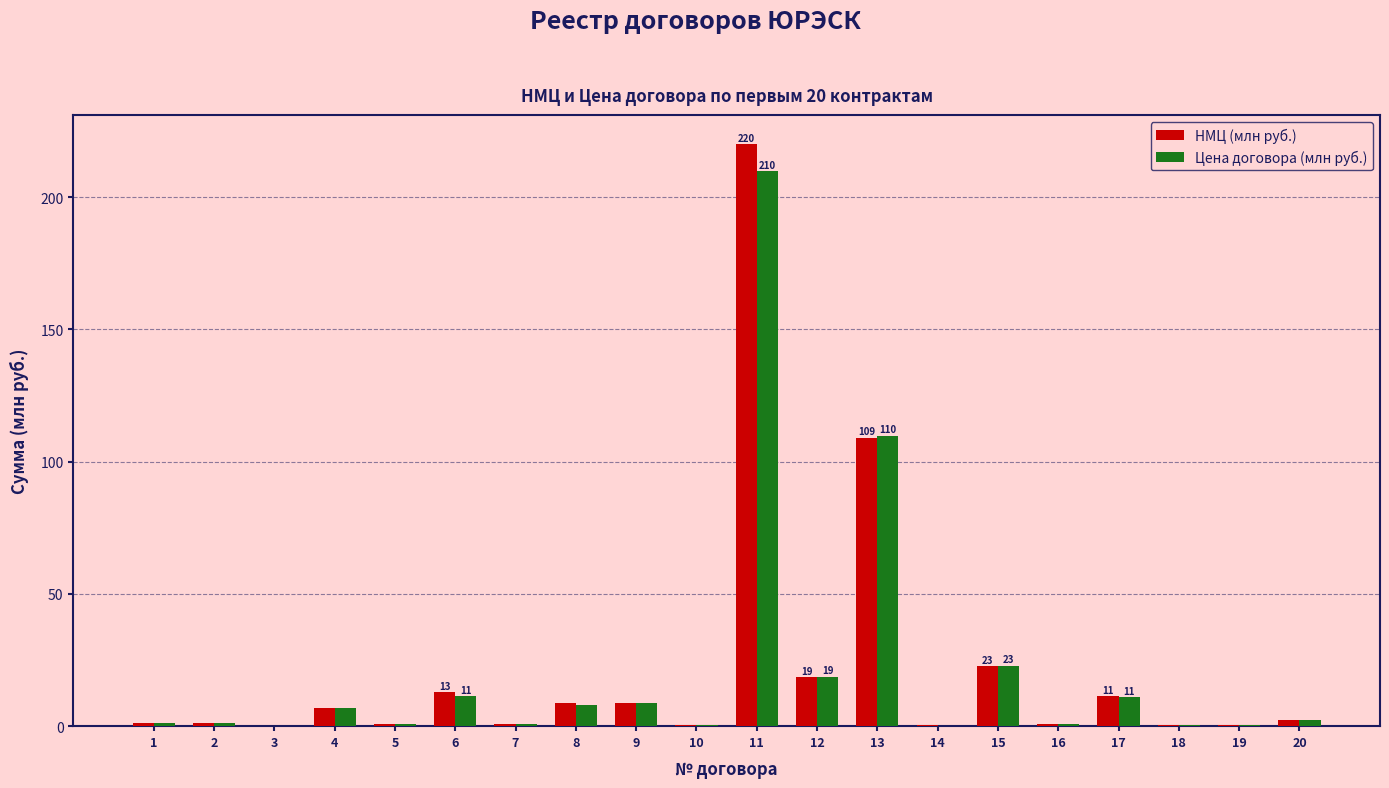

What are all the series names shown in the legend?

НМЦ (млн руб.), Цена договора (млн руб.)